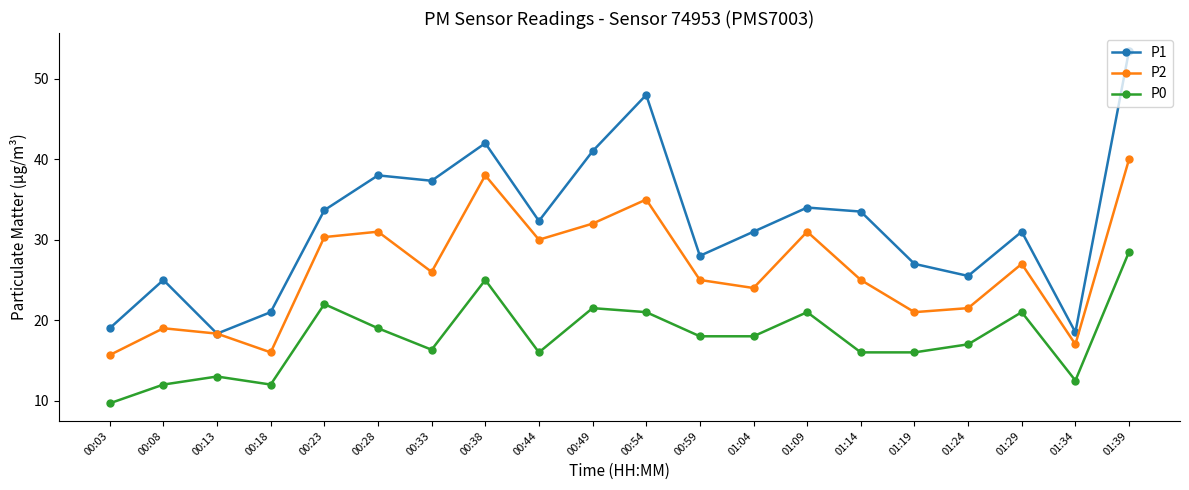

The value of P2 at 01:09 is 7.5. True or false?

False